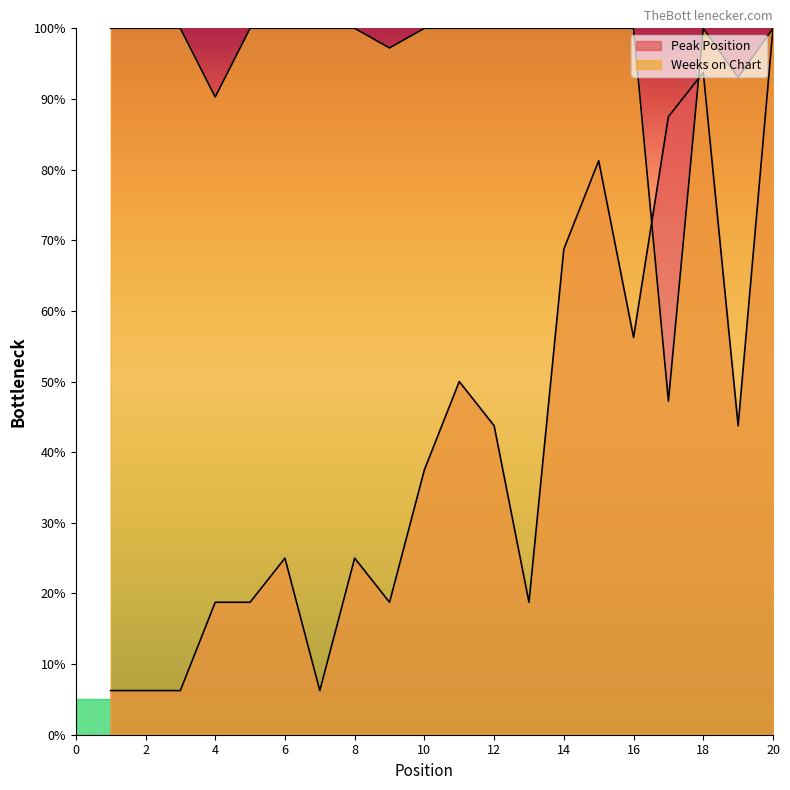

The Weeks on Chart series shows 27.8 at 10. True or false?

False